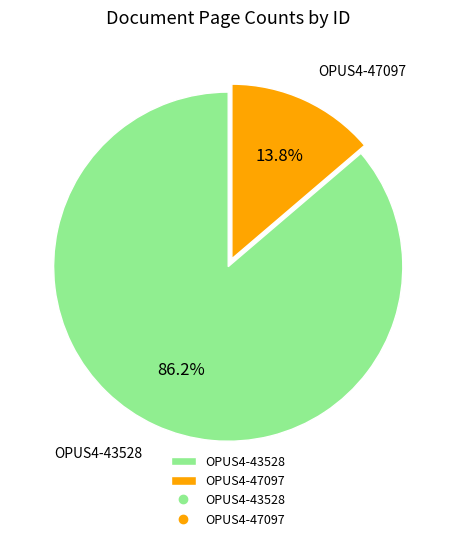

To the nearest percent, what is the difference between the largest and smallest slice percentages?

72%